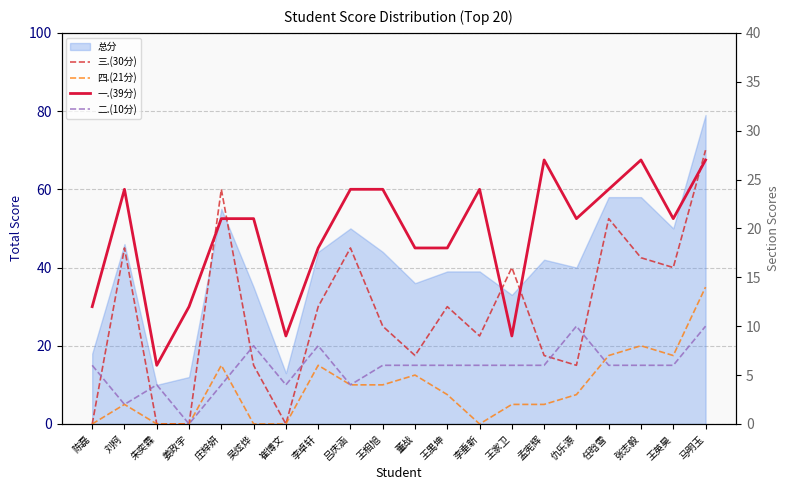

List the labels in order of 四.(21分) value, largest first.

马明玉, 张志毅, 任晗雪, 王英昊, 庄梓妍, 李卓轩, 董战, 吕庆涵, 王相旭, 王禺坤, 仇乐源, 刘柯, 王家卫, 孟宪辉, 陈磊, 朱奕霖, 姜政宇, 吴炫烨, 崔博文, 李垂新